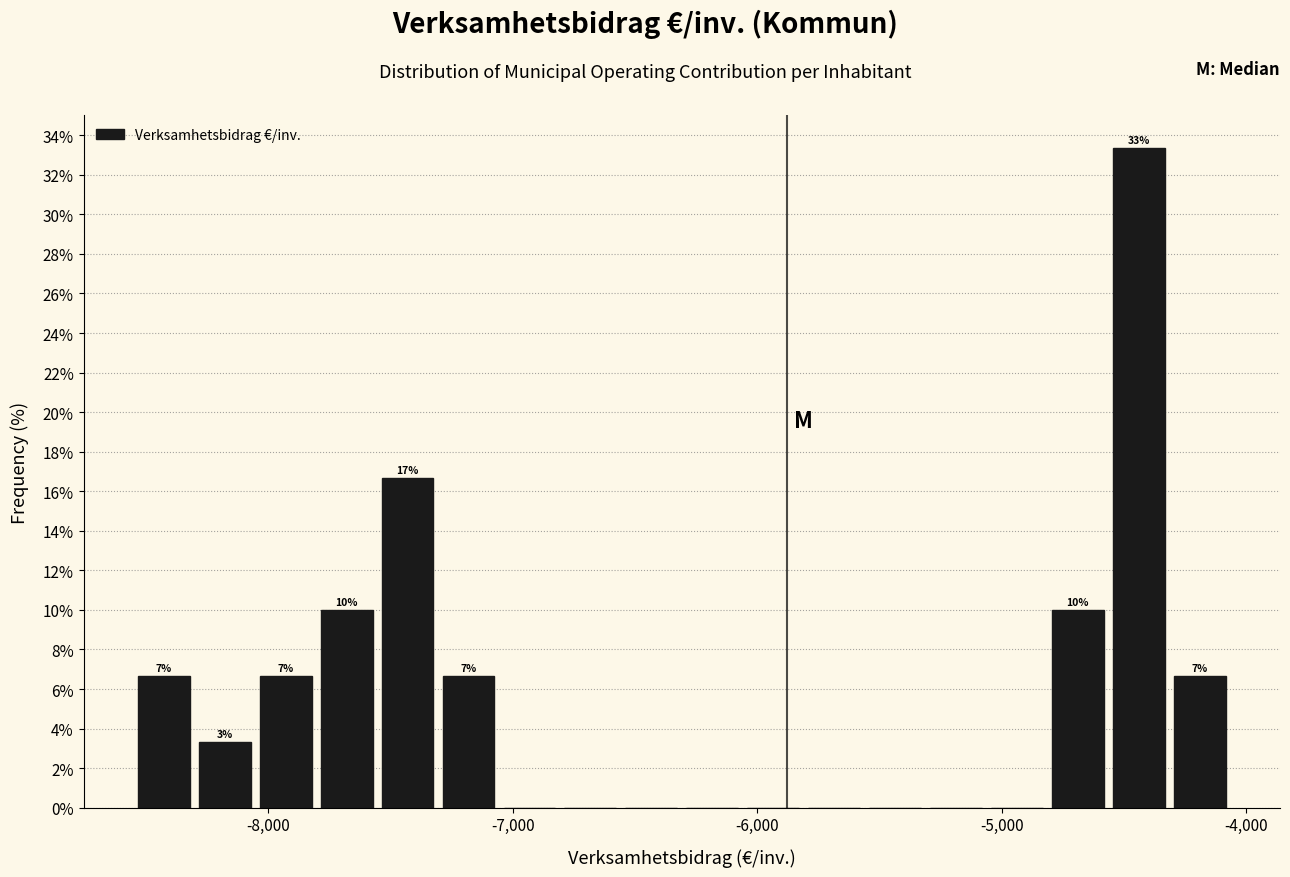

Around what value on the x-axis is the tallest bar? Give the approximate position of its centre, as read against the axis.

-4400